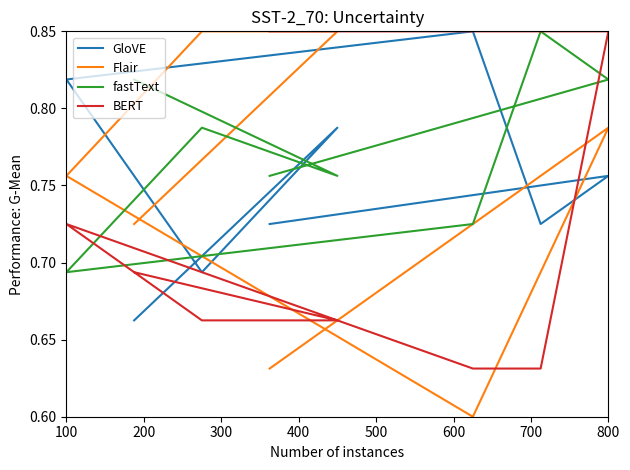

True or false: BERT has a value of 0.7 at 100.

True